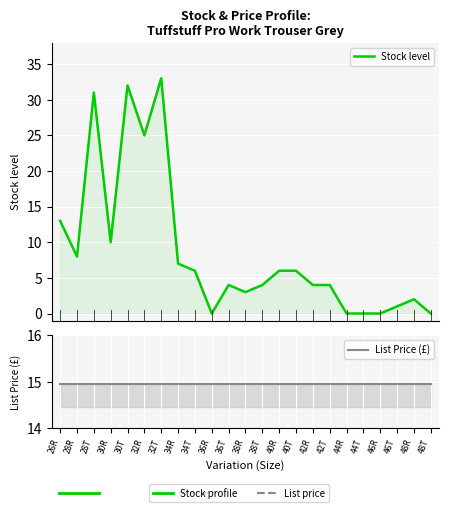

Rank the categories by value from lowest to highest.

36R, 44R, 44T, 46R, 48T, 46T, 48R, 38R, 36T, 38T, 42R, 42T, 34T, 40R, 40T, 34R, 28R, 30R, 26R, 32R, 28T, 30T, 32T